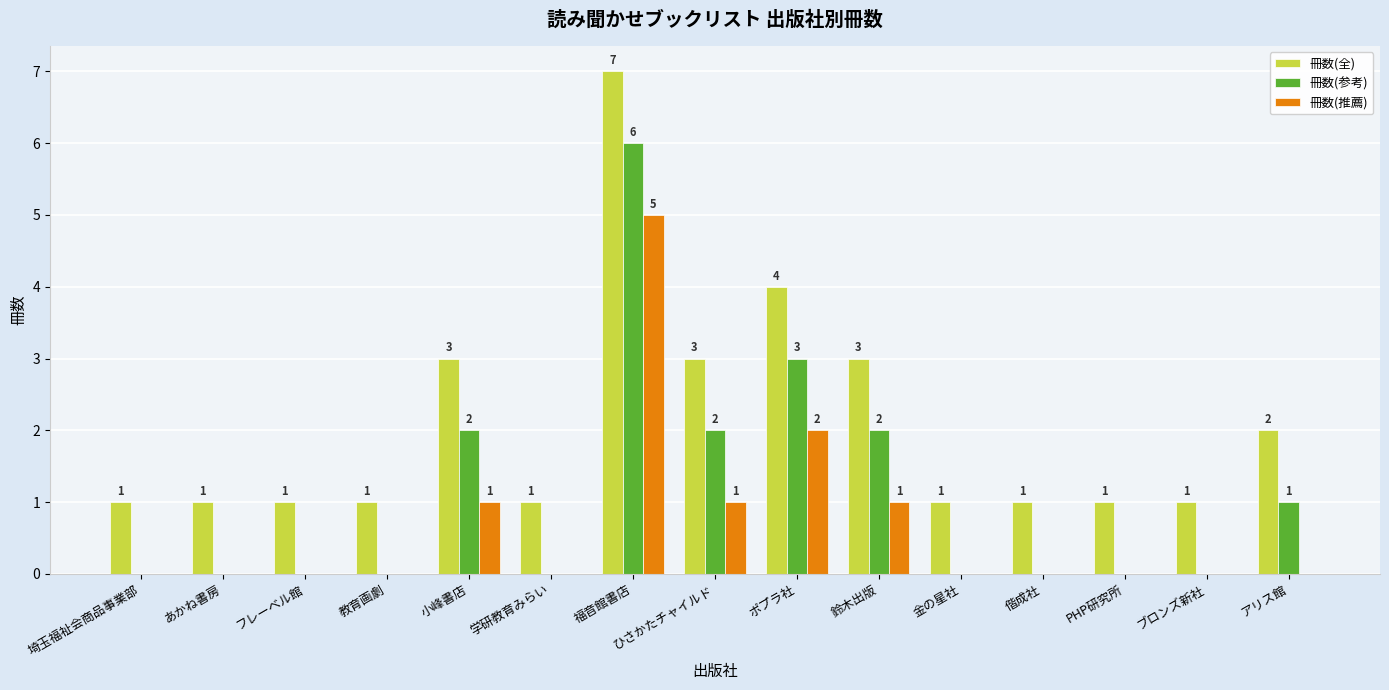

The value of 冊数(参考) at 学研教育みらい is 0. True or false?

True